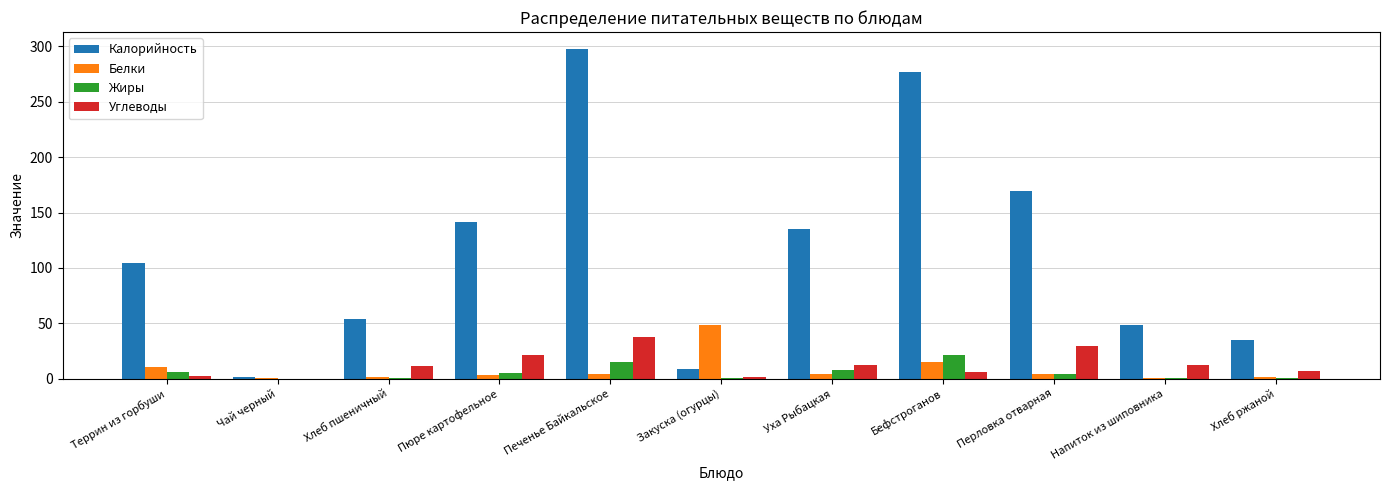

Which series has the largest total across all categories?

Калорийность